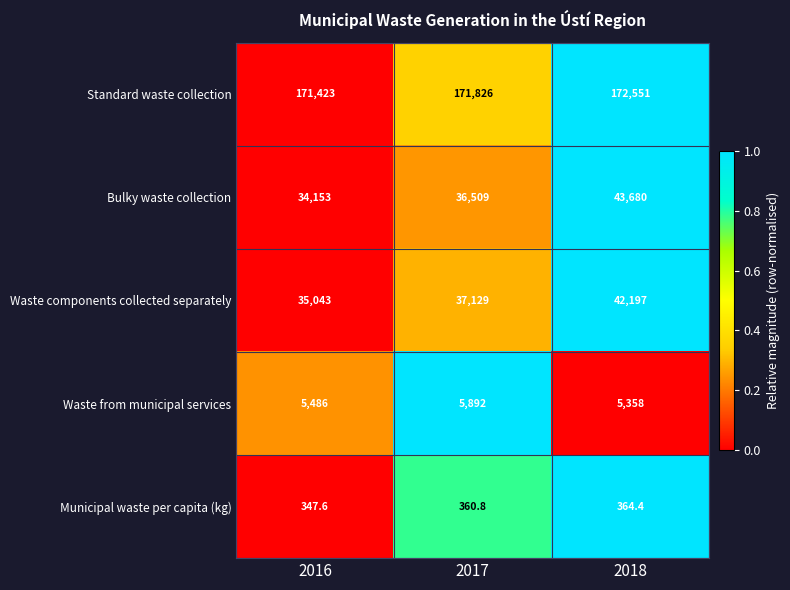

At which label is Municipal waste per capita (kg) closest to 356?

2017